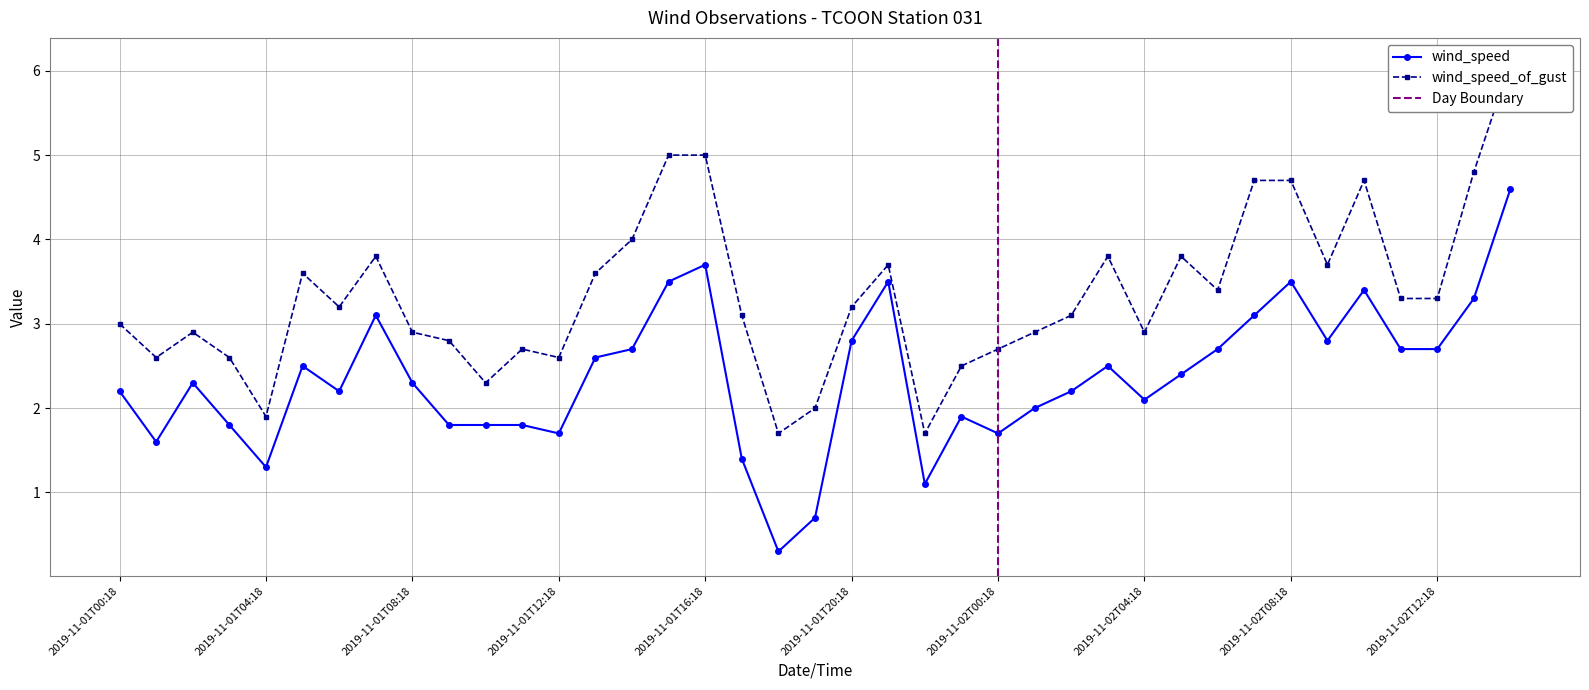

What is the value of the wind_speed_of_gust point at the 11th from the left?

2.3